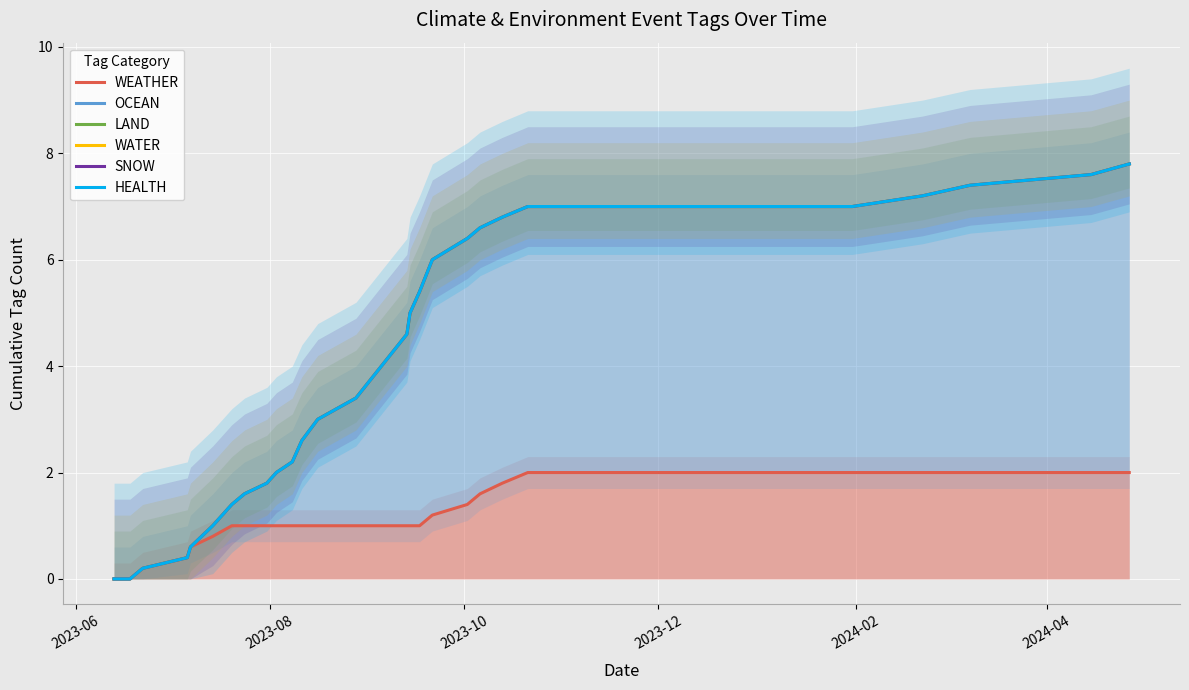

What is the maximum value shown in the chart?

7.8